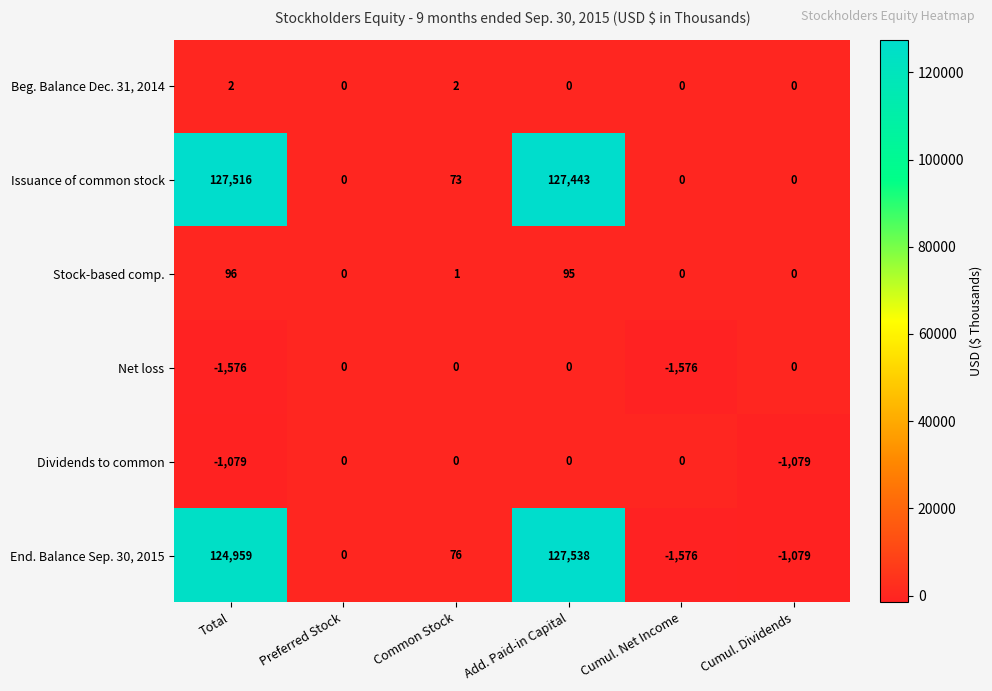

The End. Balance Sep. 30, 2015 series shows 124959 at Total. True or false?

True